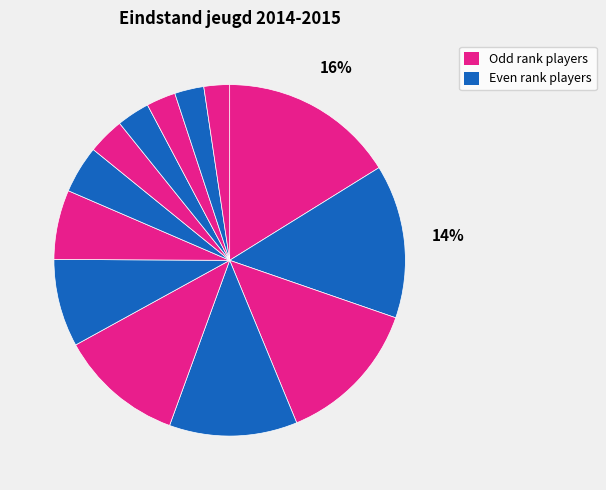

Rank the categories by value from lowest to highest.

Samuel Vestering, Luke Zeegers, Richie van Assendelft van Wijck, Lorens Hoeve, Abel Vestering, Veysel Piroglu, Willem Lous, Yunus Piroglu, Lars van Eeuwijk, Rick de Wolf, Yara van Eeuwijk, Martijn Vis, Paul Lous